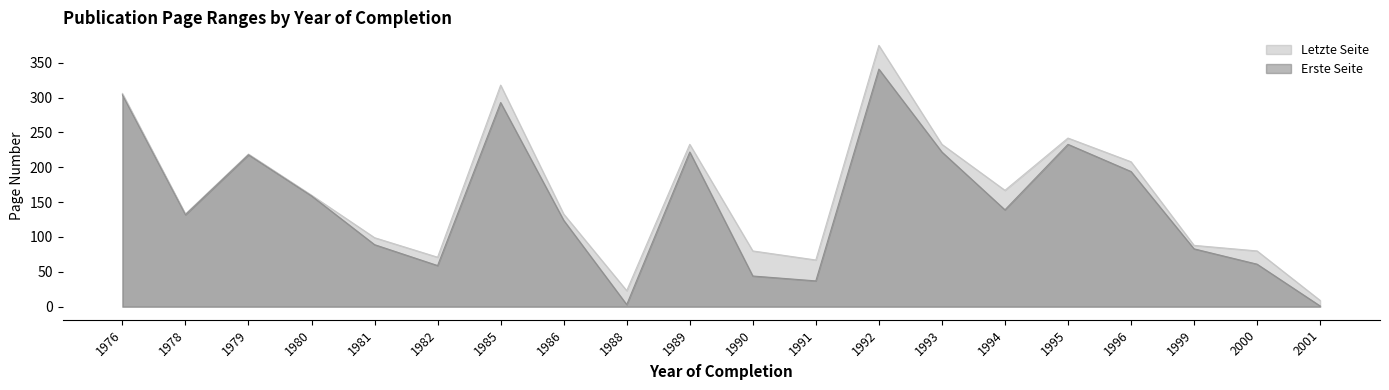

Is it true that Erste Seite equals 293 at 1985?

True